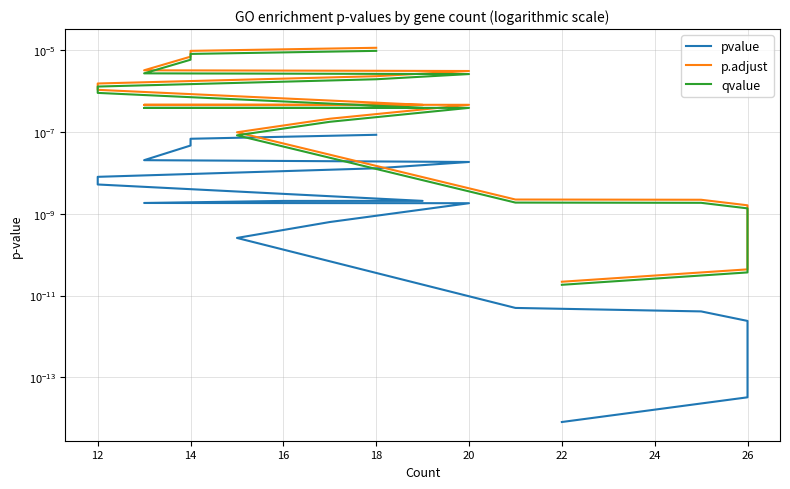

True or false: pvalue and qvalue cross at least once.

False